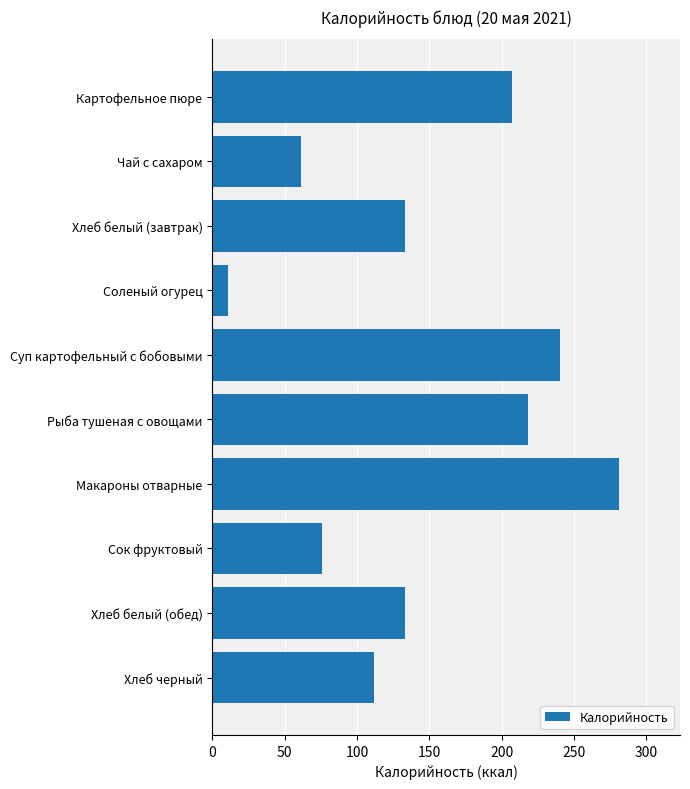

What is the change in value from Макароны отварные to Хлеб черный?

-169.0